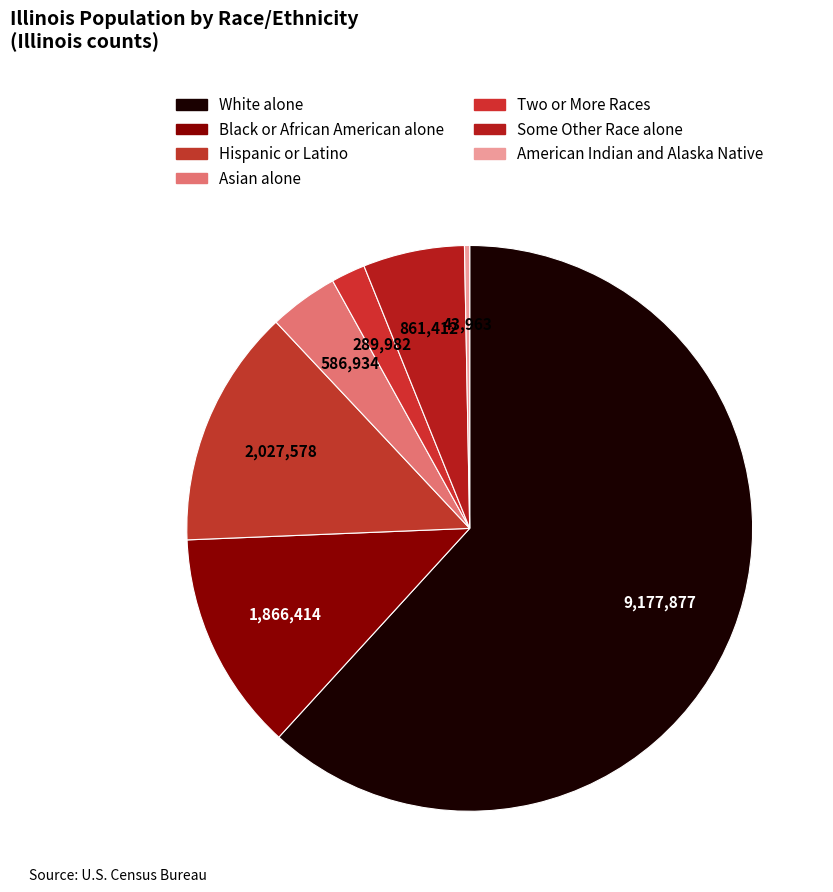

Is it true that American Indian and Alaska Native is 1% of the pie?

False